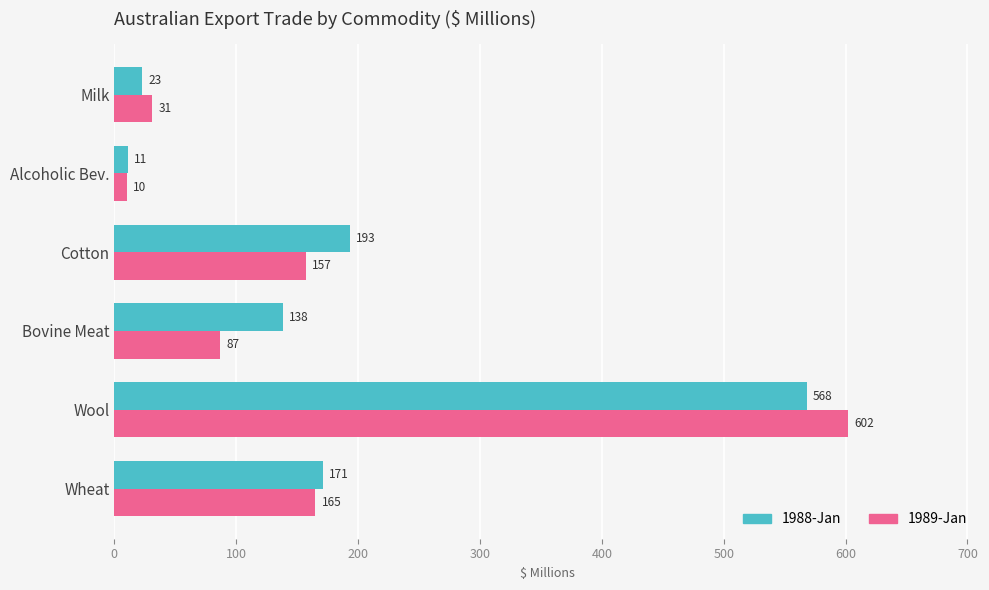

List the series in order of their peak value, highest first.

1989-Jan, 1988-Jan